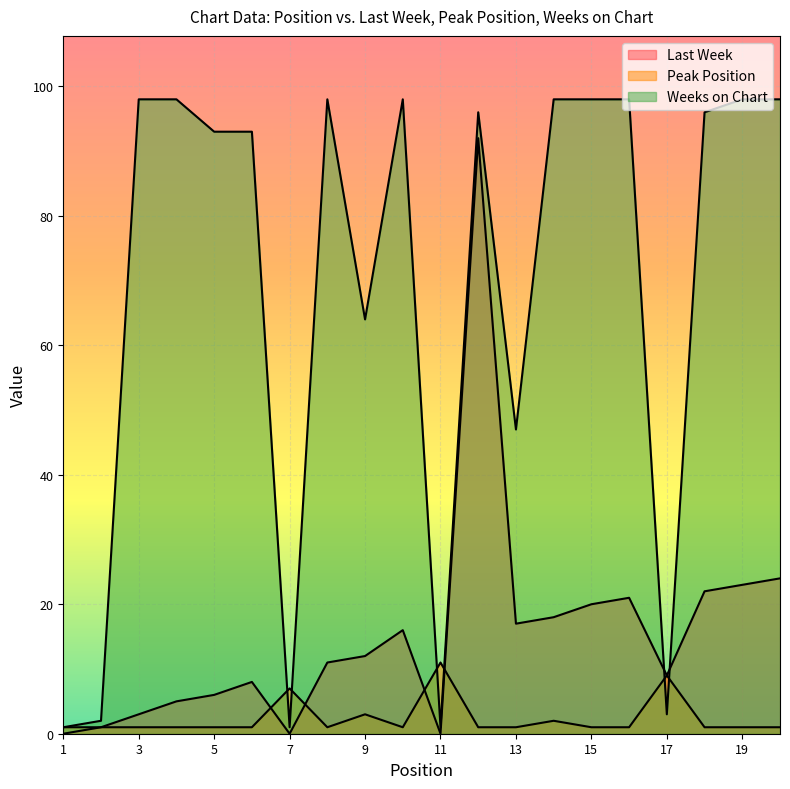

Is it true that Weeks on Chart equals 157 at 18?

False